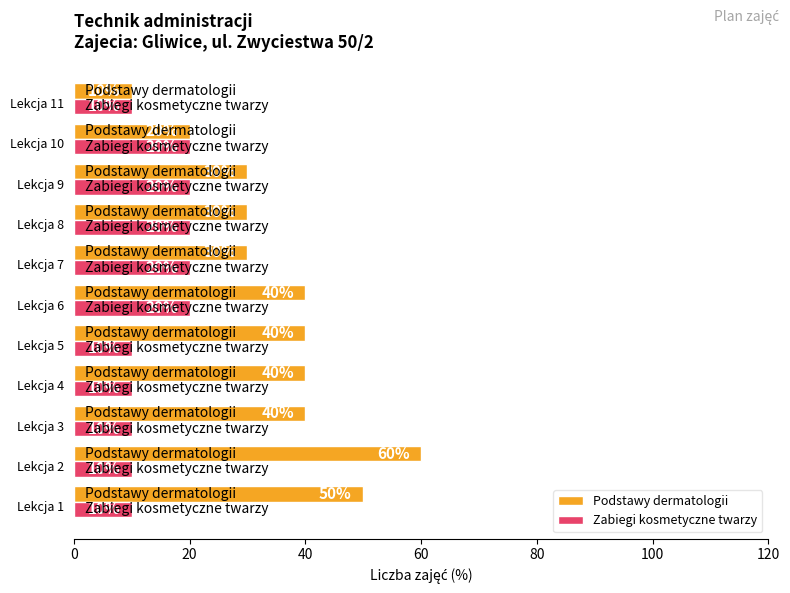

What is the minimum value for Podstawy dermatologii?

10